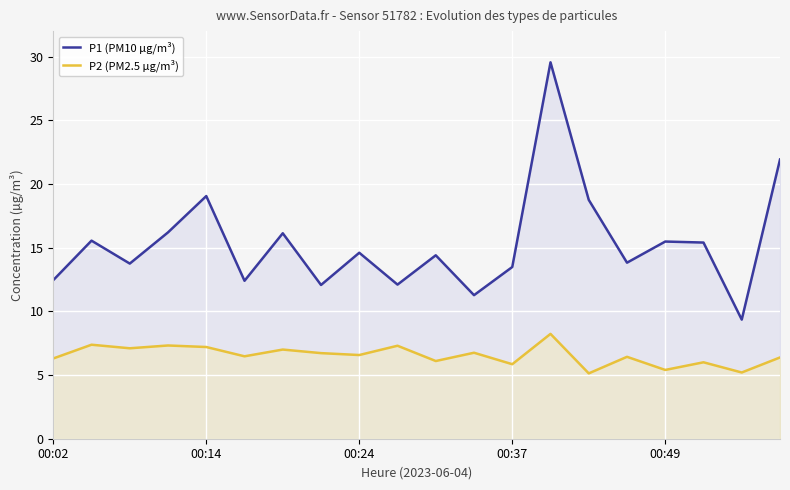

What is the difference between the maximum and minimum values in the P2 (PM2.5 µg/m³) series?

3.1